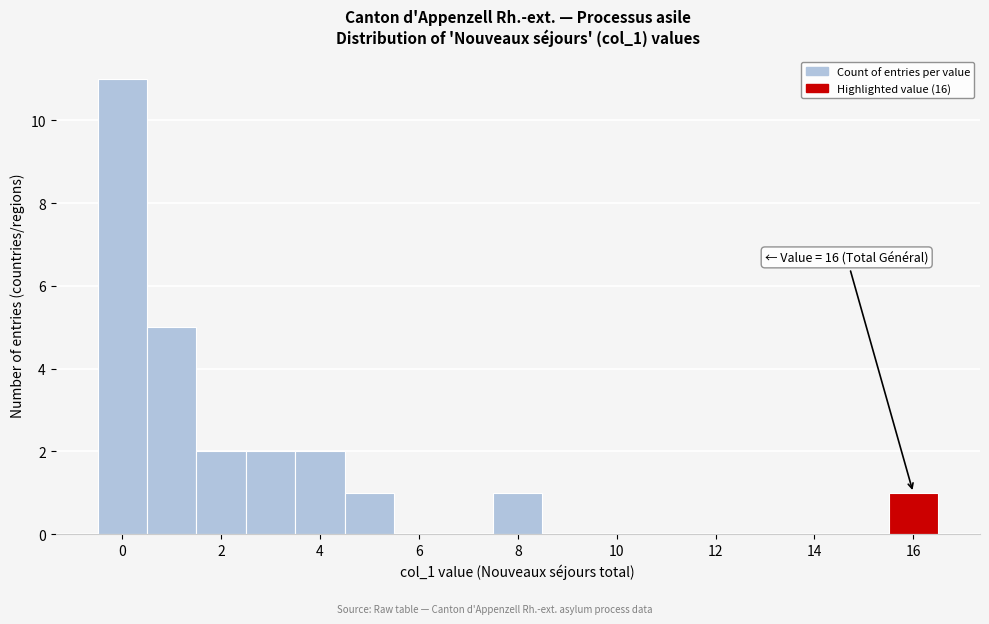

Which range on the x-axis has the tallest bar?

-0.5 to 0.5